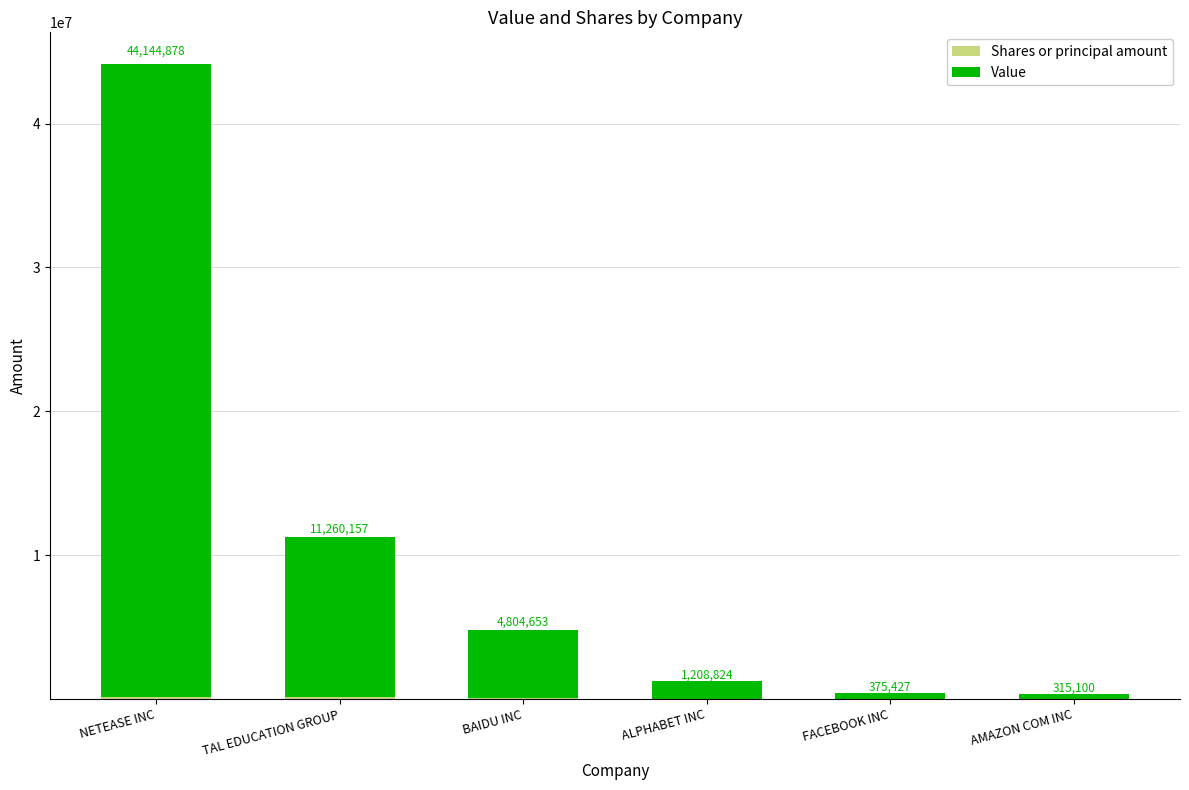

Are the bars horizontal?

No